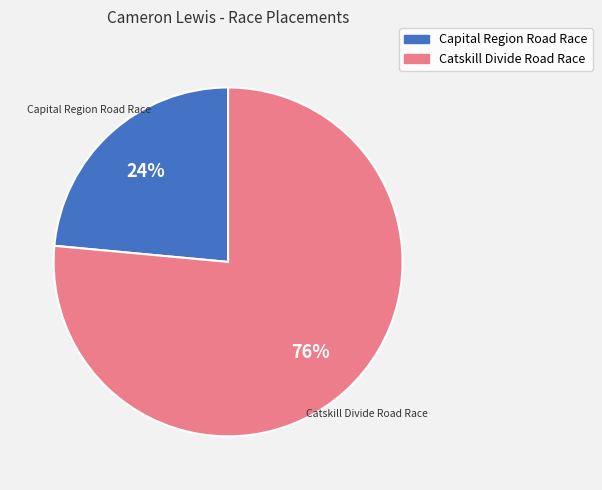

To the nearest percent, what is the average slice percentage?

50%